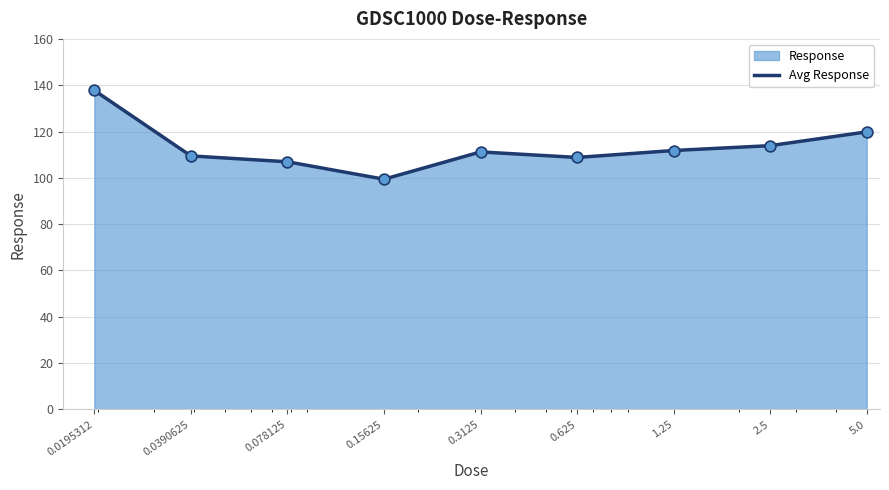

Approximately how many times larger is the value at 0.0390625 compared to 2.5?

1.0